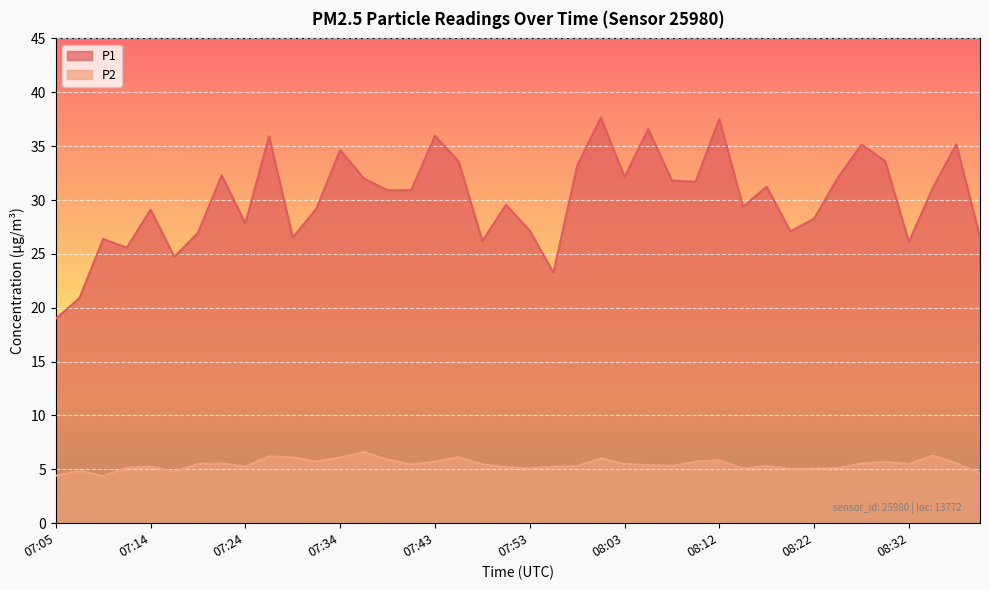

Which category has the highest value in the P2 series?

07:36